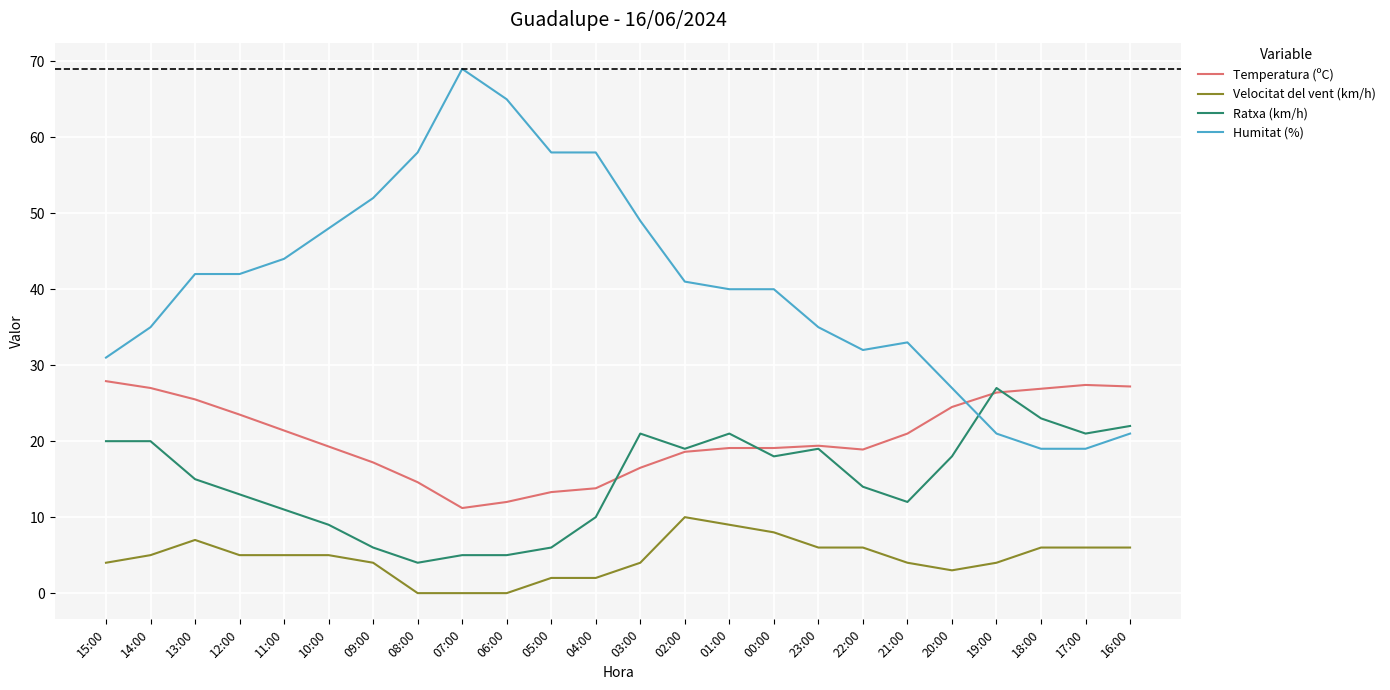

At which label is Ratxa (km/h) closest to 15?

13:00